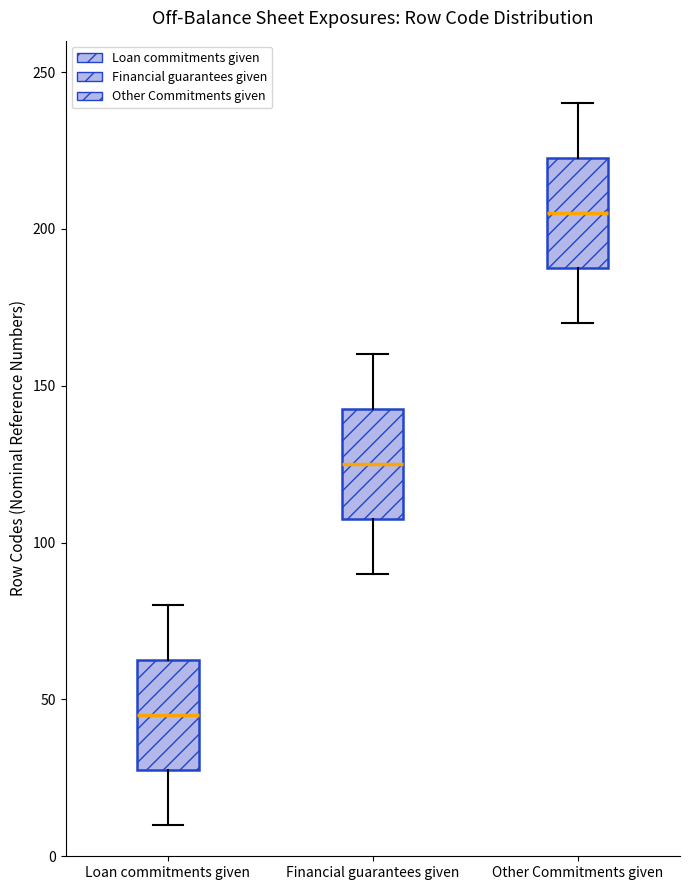

Which box has the highest median line?

Other Commitments given